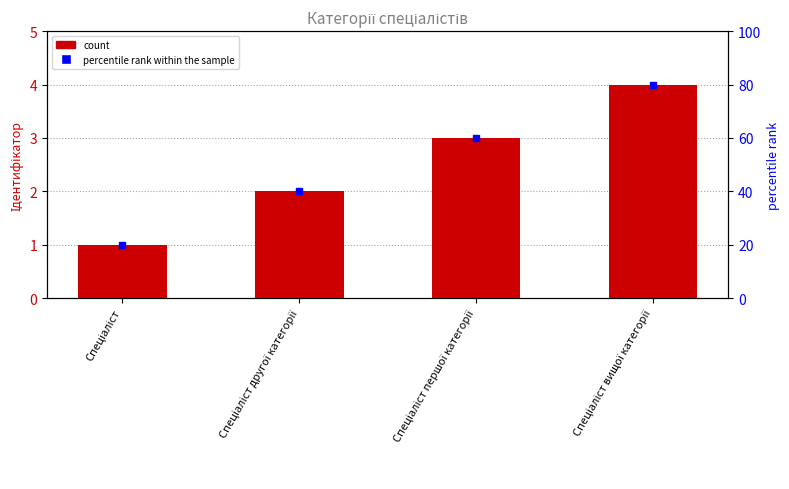

What is the maximum value shown in the chart?

4